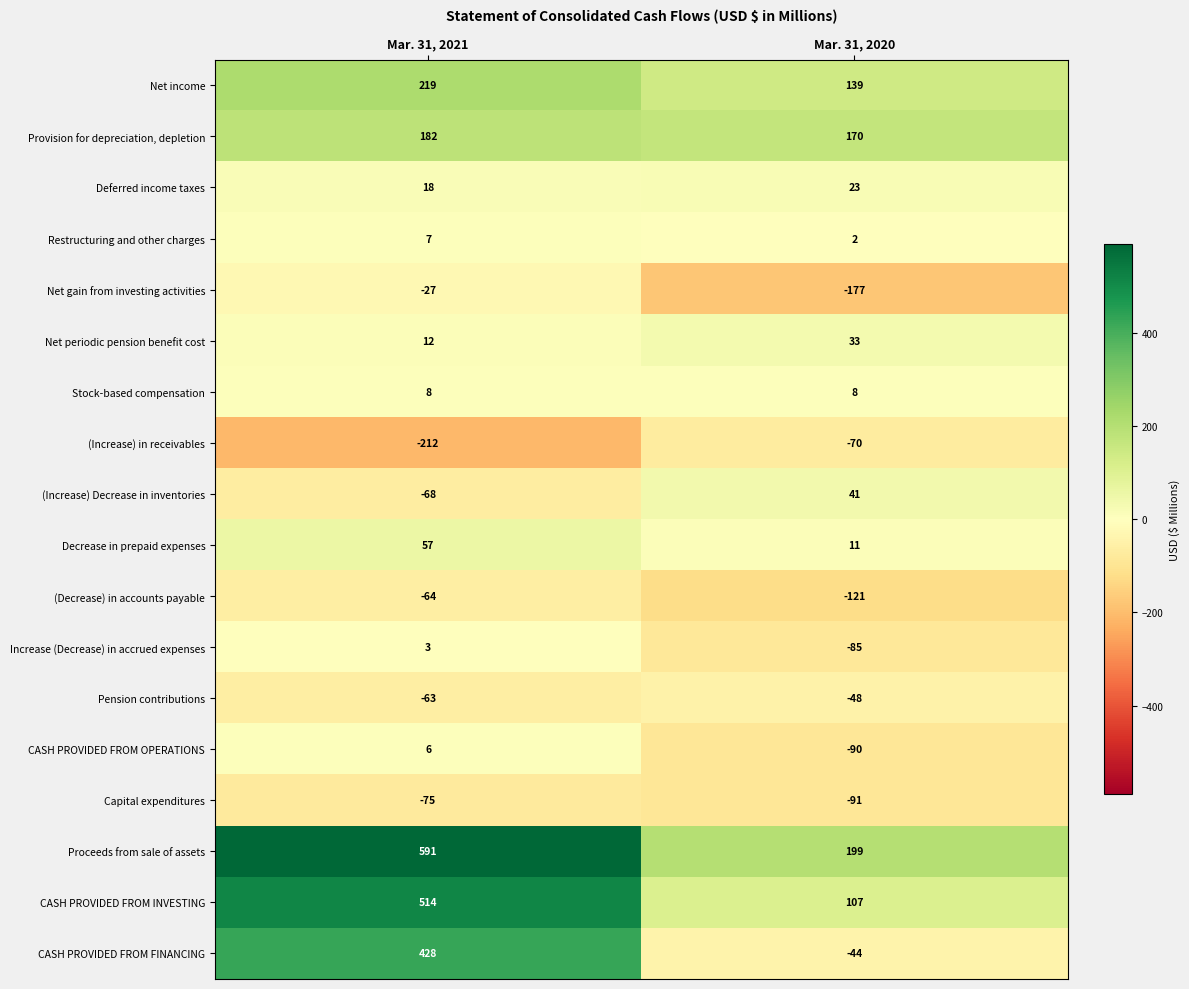

At which category is the sum across all series the highest?

Mar. 31, 2021